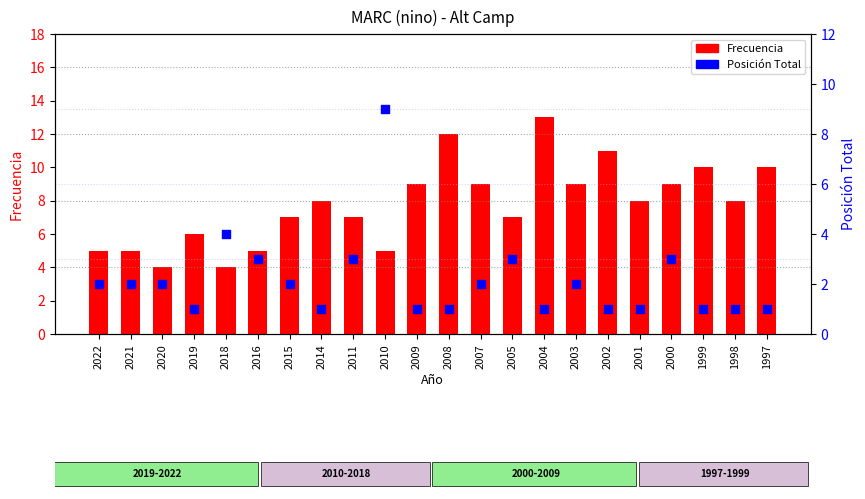

Is the value of Posicion Total at 2019 greater than the value of Frecuencia at 1999?

No